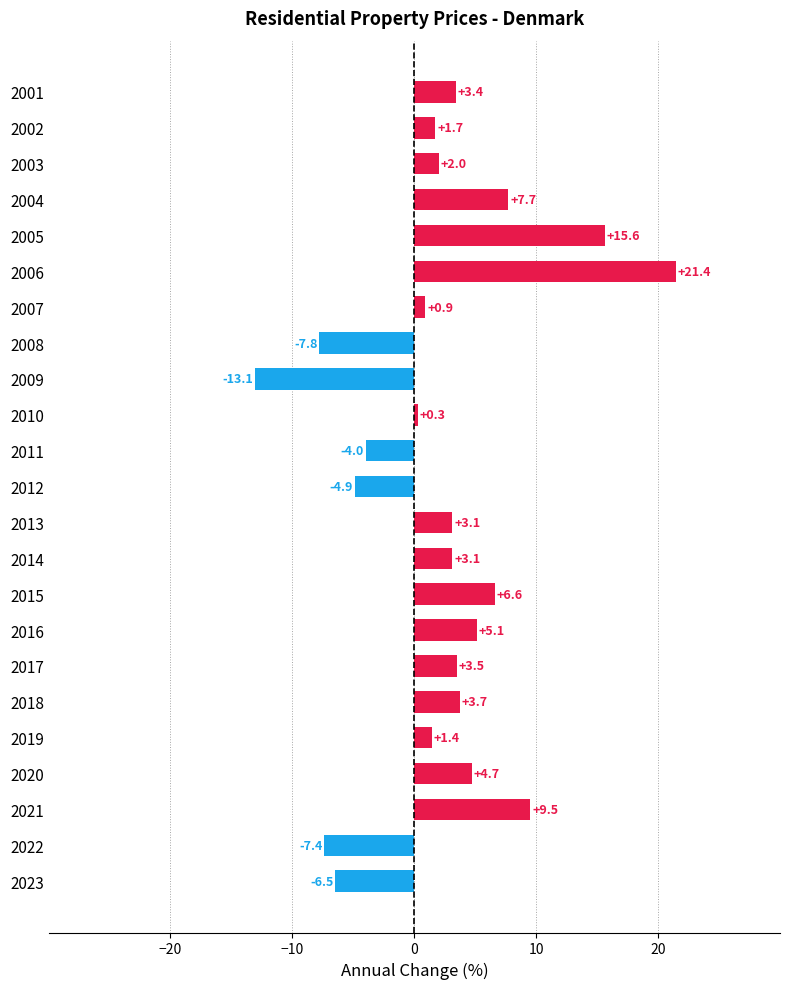

Which category has the highest value across all series?

2006